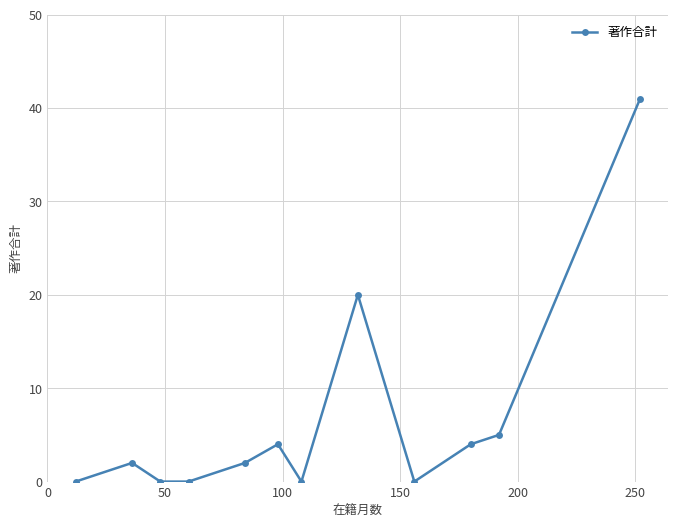

What is the value of the 6th point from the left?

4